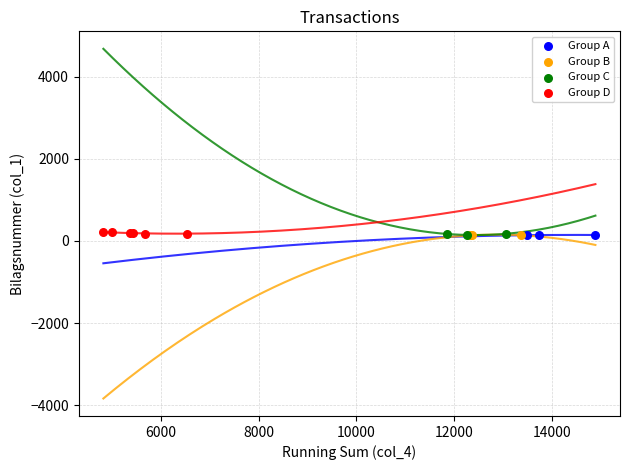

What are all the series names shown in the legend?

Group A, Group B, Group C, Group D